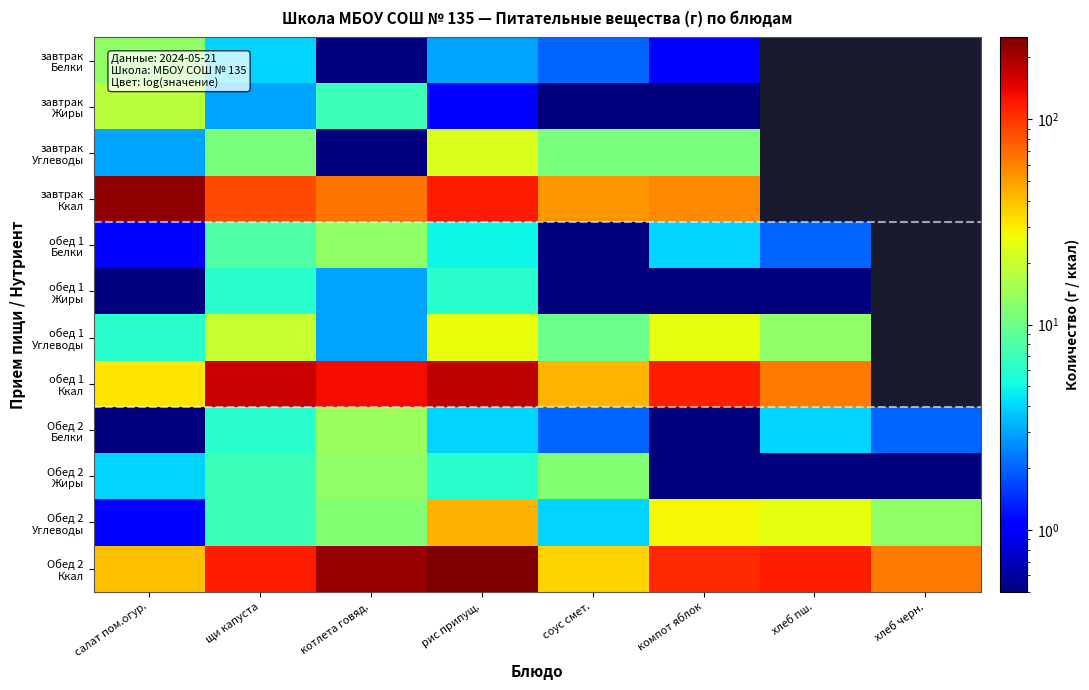

How many values in the обед 1 Белки series exceed 5?

2